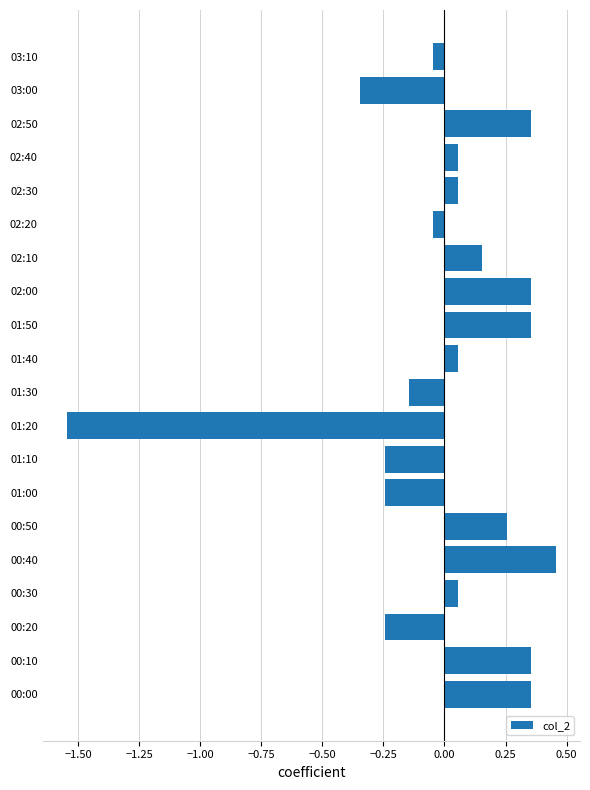

What is the difference between the maximum and minimum values?

2.0